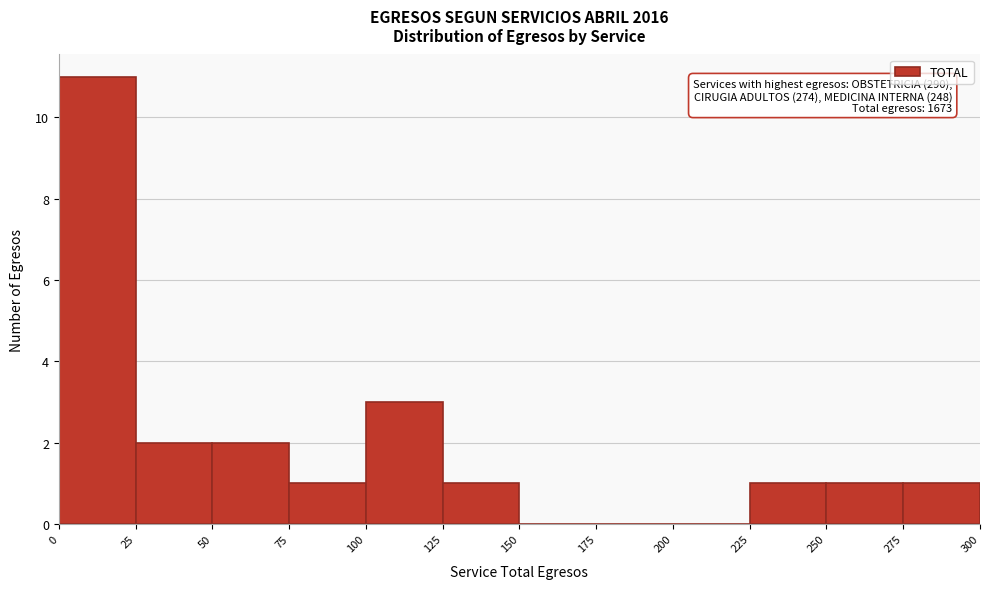

Over which range of the x-axis is the bar tallest?

0 to 25